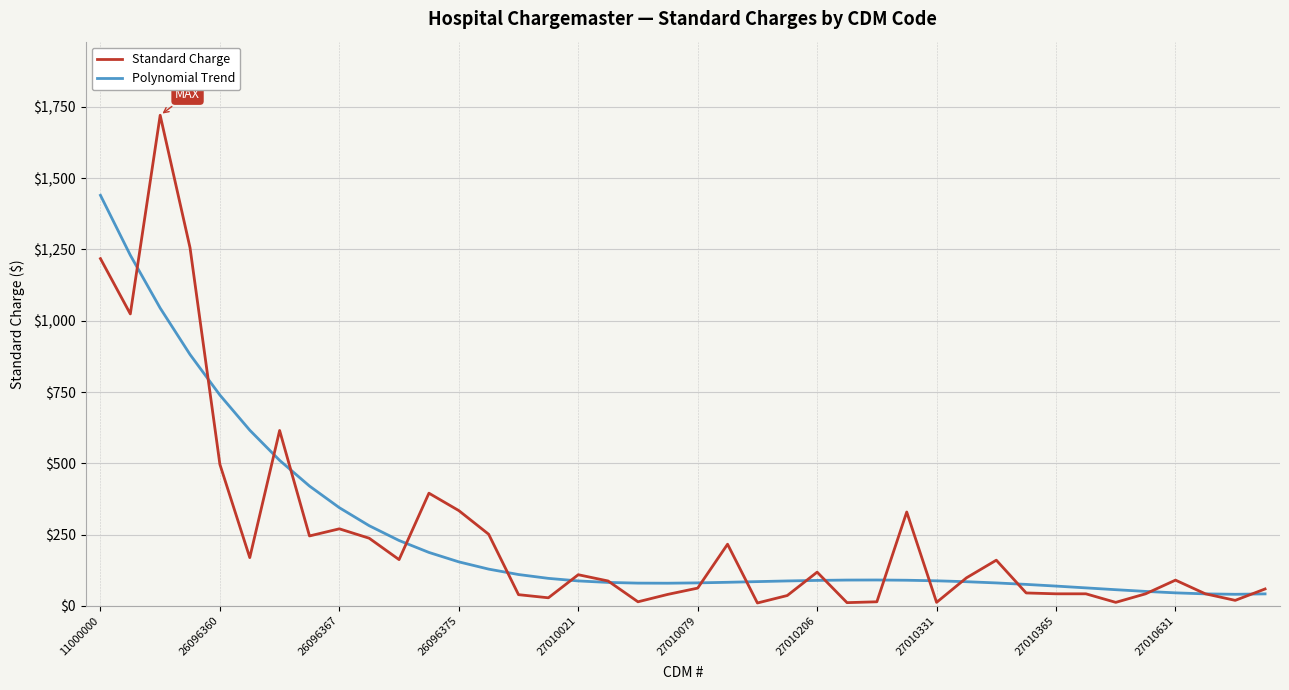

At how many categories does at least one series exceed 1466?

1